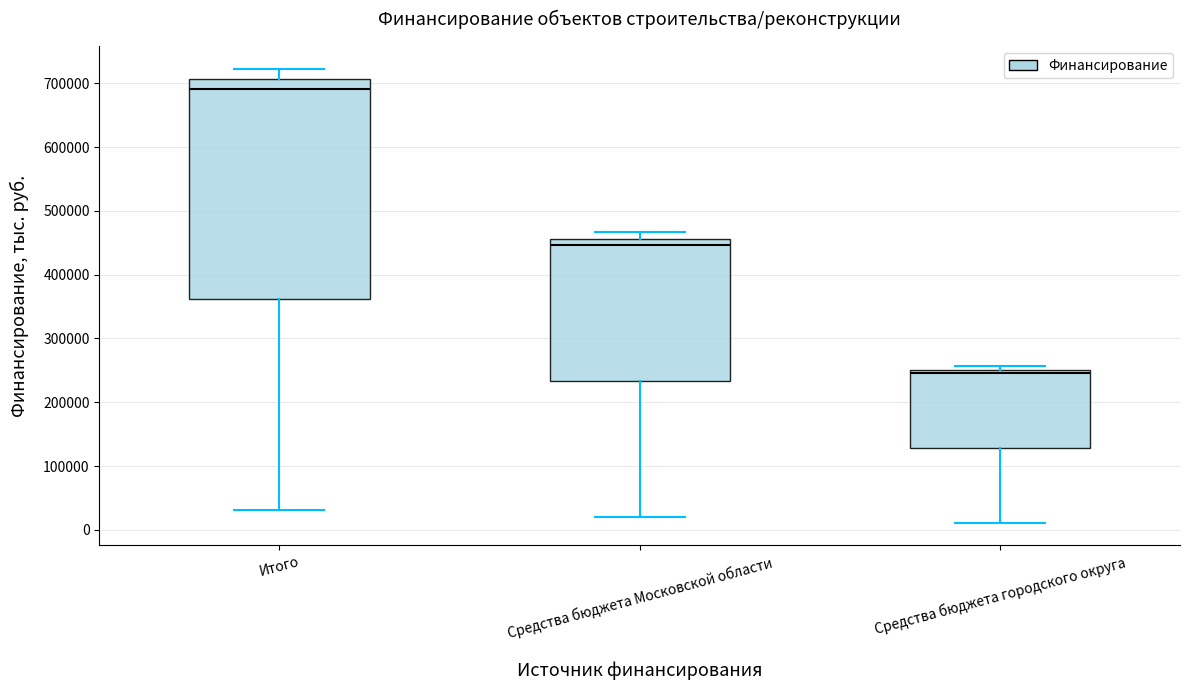

Reading left to right, transcribe this box plot: for each box, give where its median line is, the range the box spans, and where its two whiskers end, as read against the y-axis. The values are not printed on the chart, so give them approximately, as read against the axis.

Итого: median 690000, box 360000 to 710000, whiskers 30000 to 720000
Средства бюджета Московской области: median 450000, box 230000 to 460000, whiskers 20000 to 470000
Средства бюджета городского округа: median 250000 (just below the box's upper edge), box 130000 to 250000, whiskers 10000 to 260000